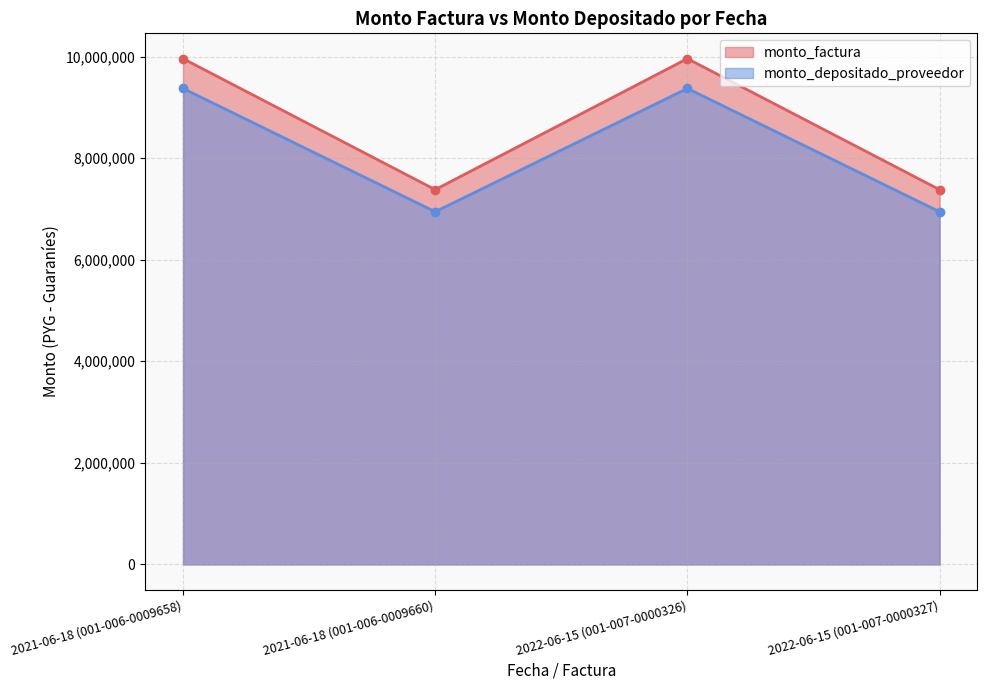

Reading left to right, transcribe all the data shown in this chart.

monto_factura: 2021-06-18 (001-006-0009658)=9960000	2021-06-18 (001-006-0009660)=7380000	2022-06-15 (001-007-0000326)=9960000	2022-06-15 (001-007-0000327)=7380000
monto_depositado_proveedor: 2021-06-18 (001-006-0009658)=9372813	2021-06-18 (001-006-0009660)=6944915	2022-06-15 (001-007-0000326)=9372813	2022-06-15 (001-007-0000327)=6944915